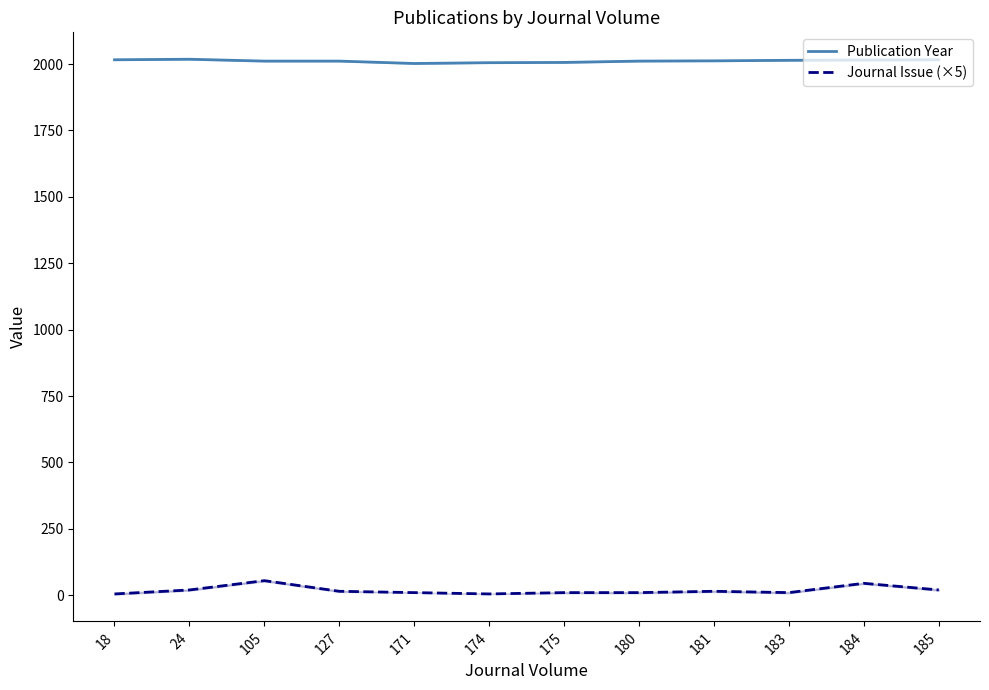

Is this an area chart (filled region under the line)?

No